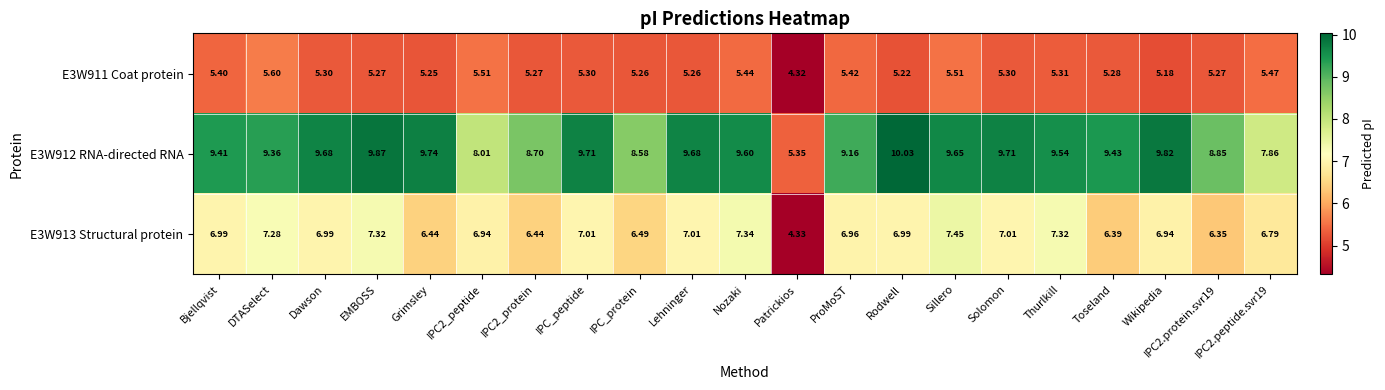

What is the difference between the highest and lowest values at Sillero?

4.1